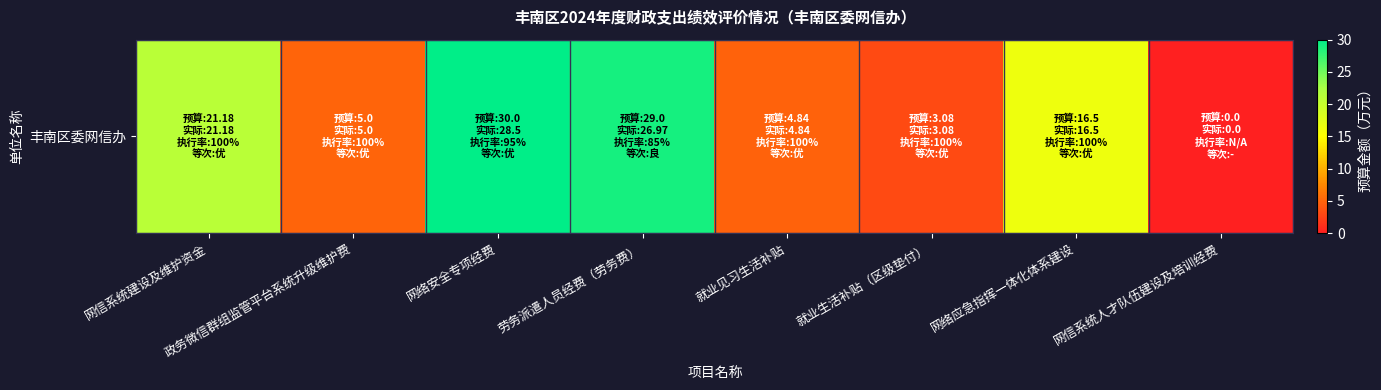

At which label does the data first exceed 16?

网信系统建设及维护资金